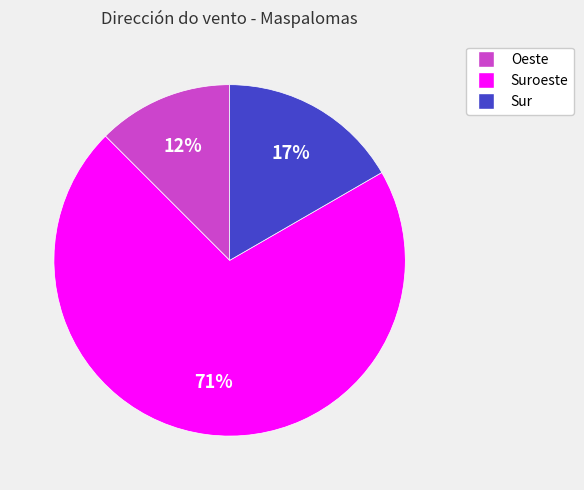

Which category has the biggest portion of the pie?

Suroeste